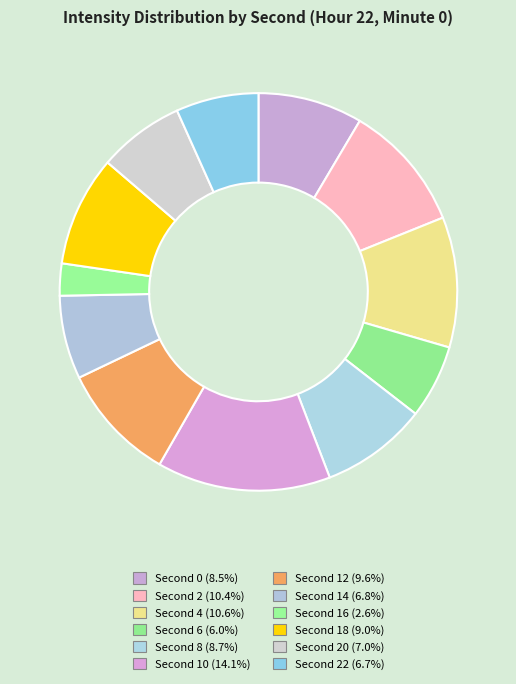

Which category has the biggest portion of the pie?

10